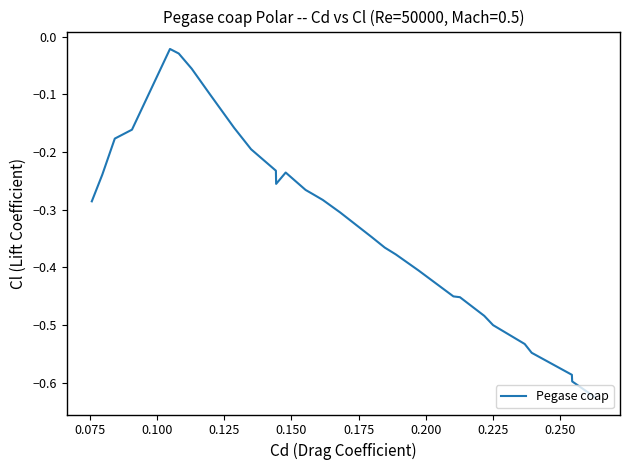

What is the difference between the maximum and minimum values?

0.6